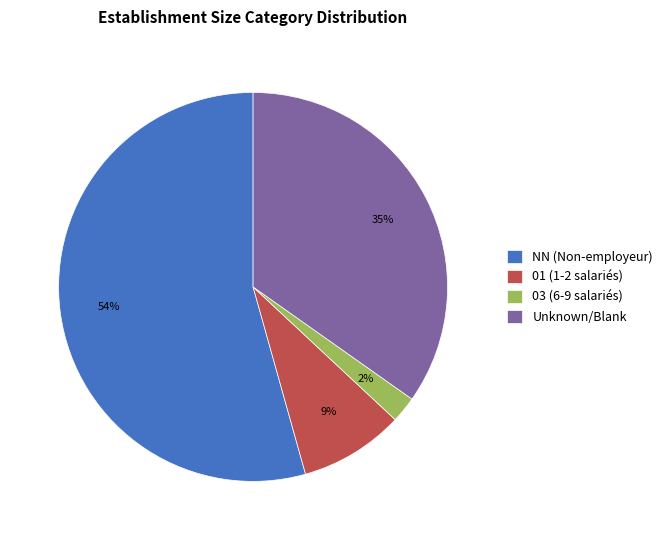

Is the sum of Unknown/Blank and NN (Non-employeur) greater than half?

Yes